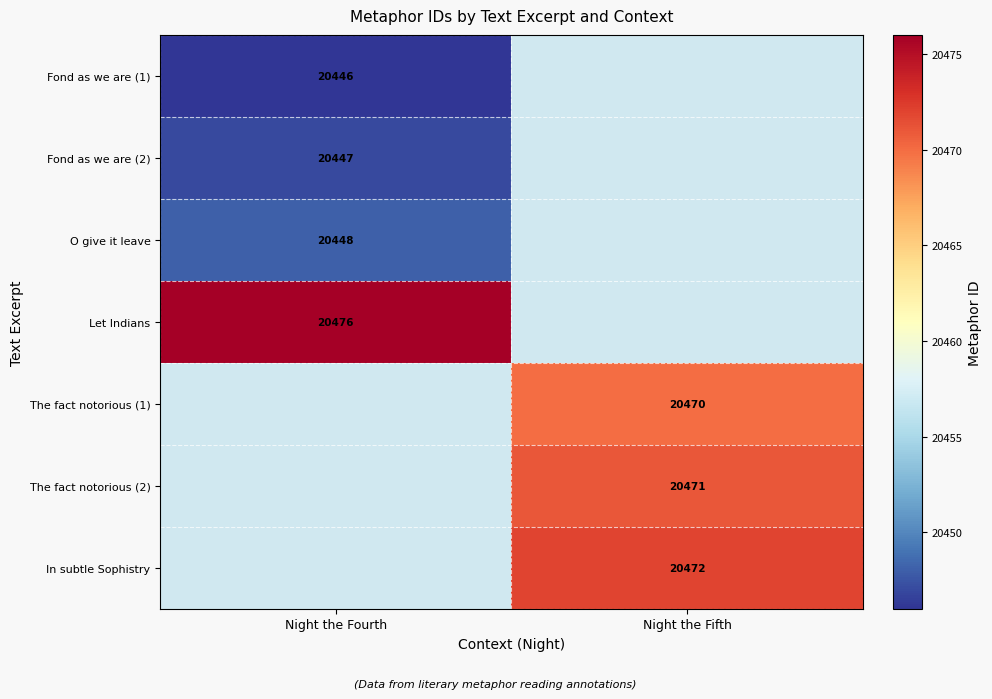

Is the value of Fond as we are (1) at Night the Fourth greater than the value of O give it leave at Night the Fourth?

No